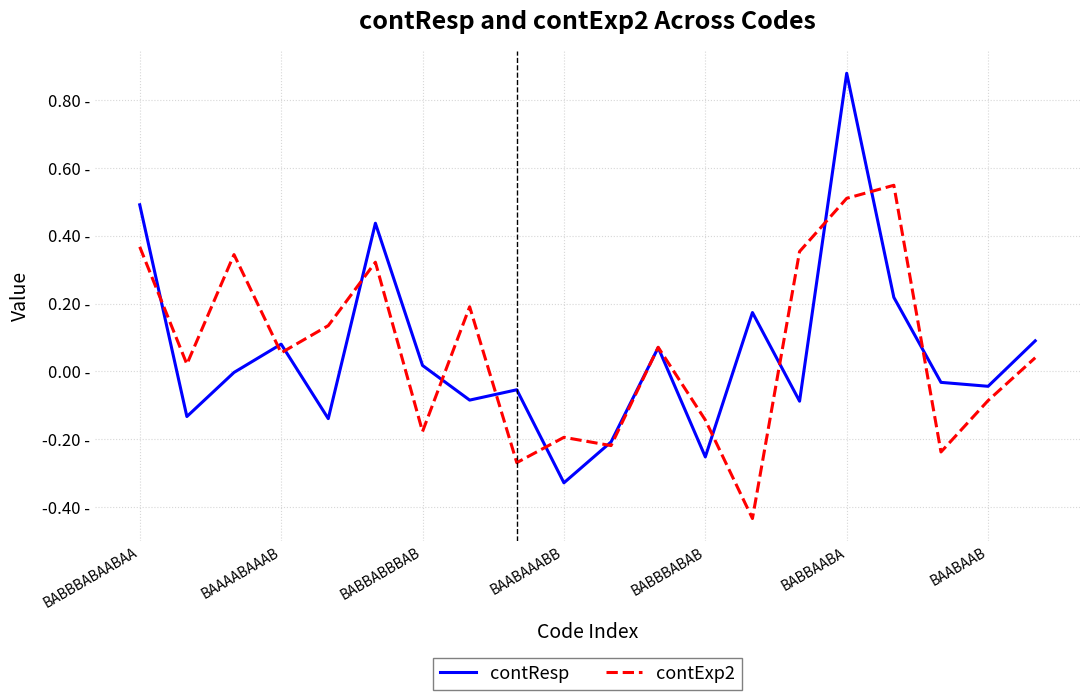

Is this an area chart (filled region under the line)?

No